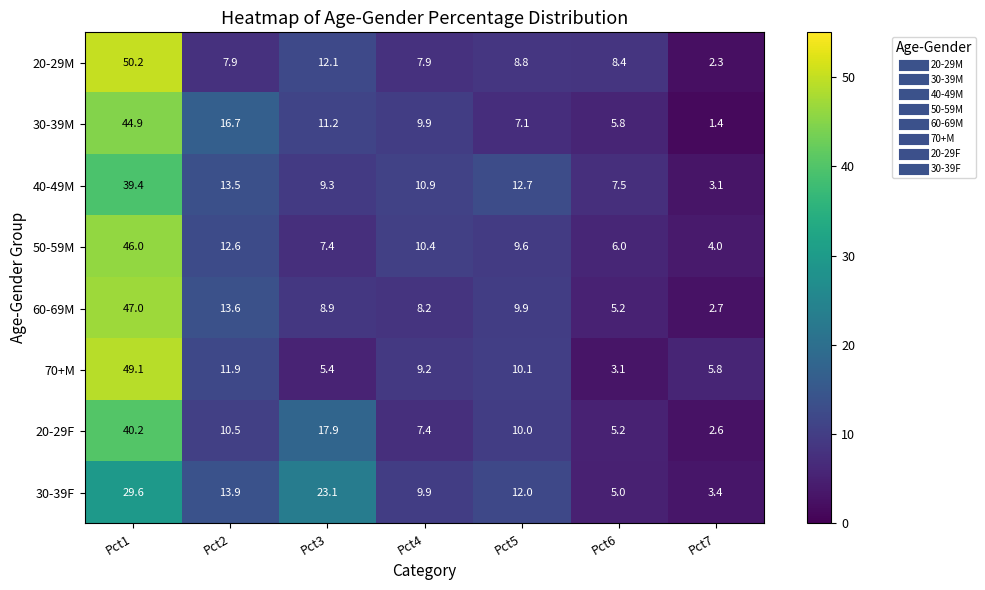

Rank the series at Pct2 from lowest to highest value.

20-29M, 20-29F, 70+M, 50-59M, 40-49M, 60-69M, 30-39F, 30-39M